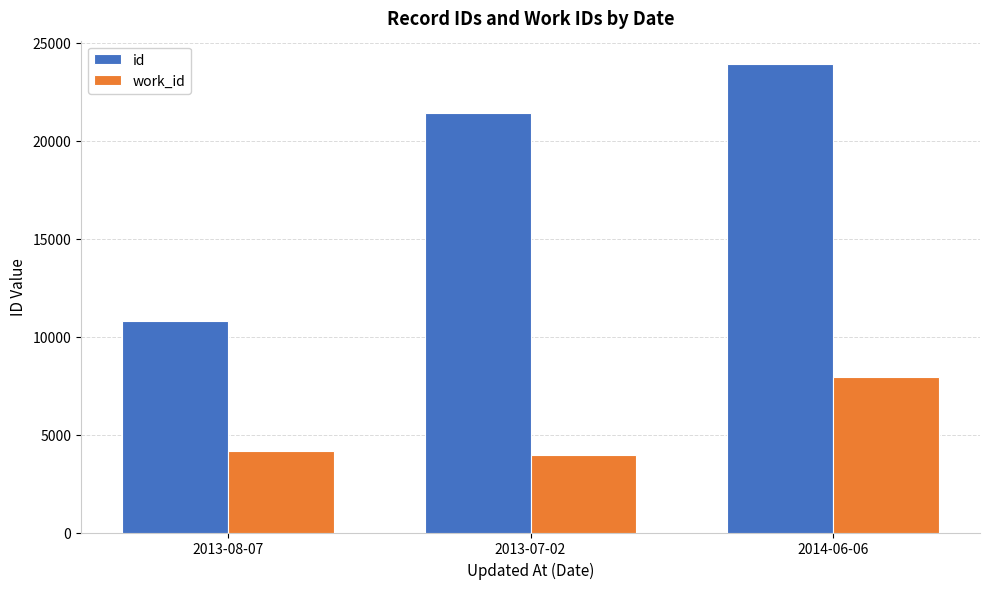

At which label does work_id reach its peak?

2014-06-06